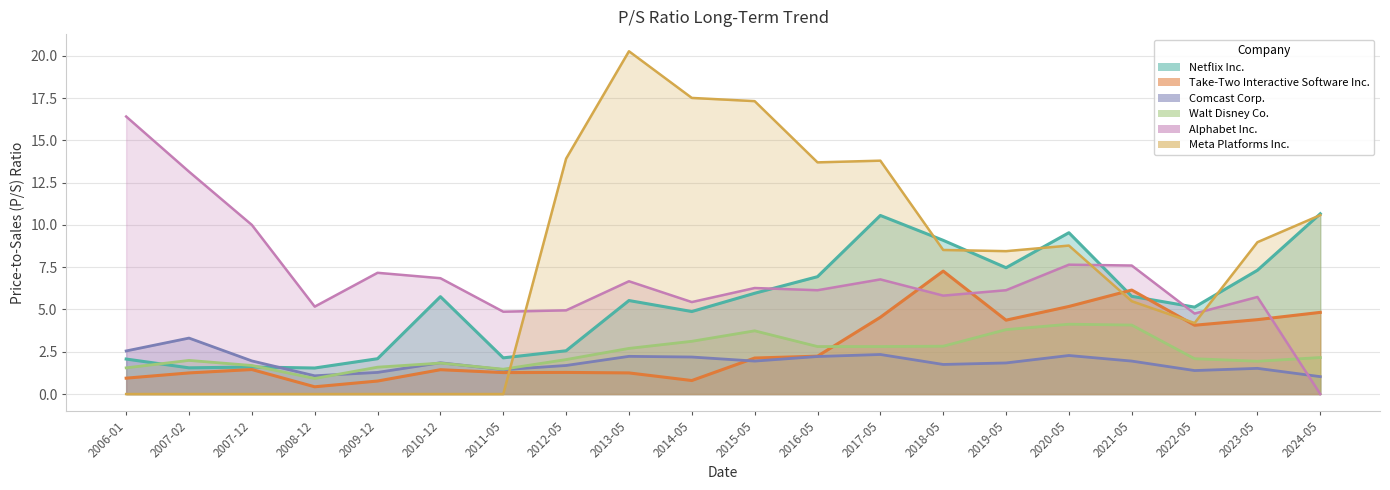

Which category has the lowest value in the Meta Platforms Inc. series?

2006-01